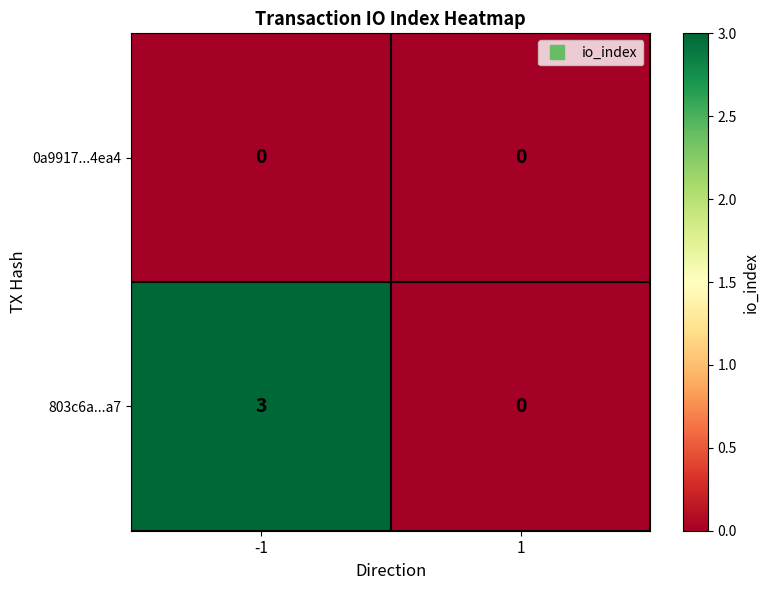

List the series in order of their overall mean, highest first.

803c6a...a7, 0a9917...4ea4